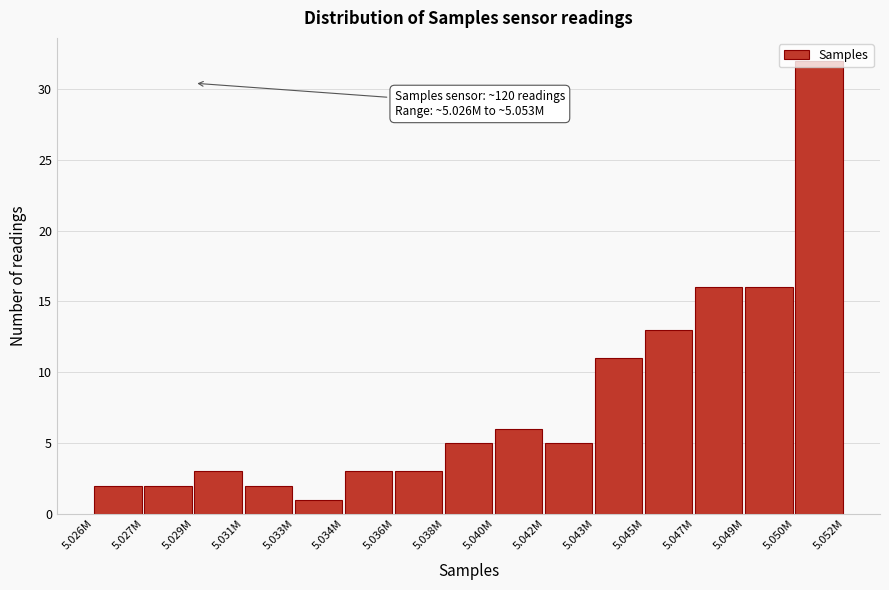

Between 5.033M and 5.040M, which is larger?

5.040M